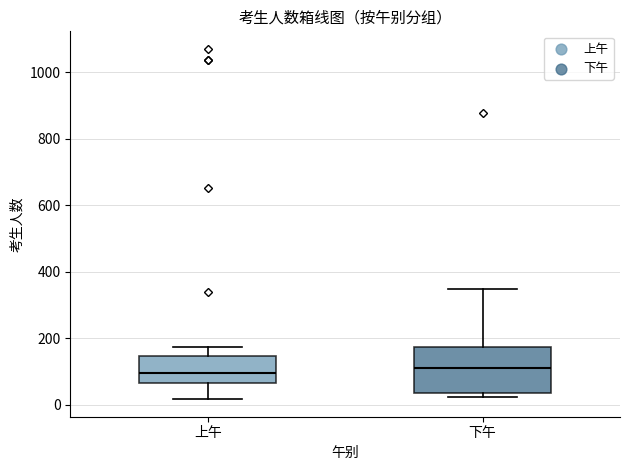

Reading left to right, read every box against the y-axis: the position of its median line, the range the box covers, and the ends of its whiskers. The values are not printed on the chart, so give them approximately, as read against the axis.

上午: median 100, box 60 to 140, whiskers 20 to 180
下午: median 120, box 40 to 180, whiskers 20 to 340